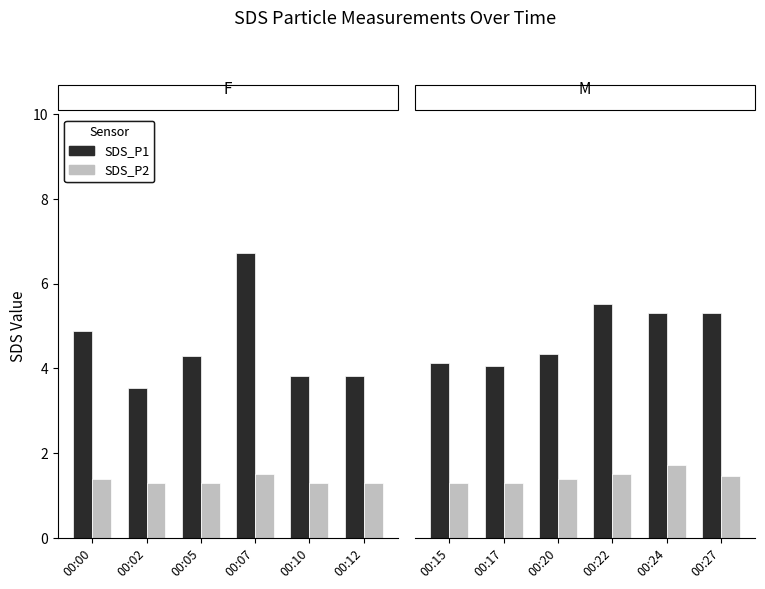

Which series changed the most between 00:17 and 00:22?

SDS_P1